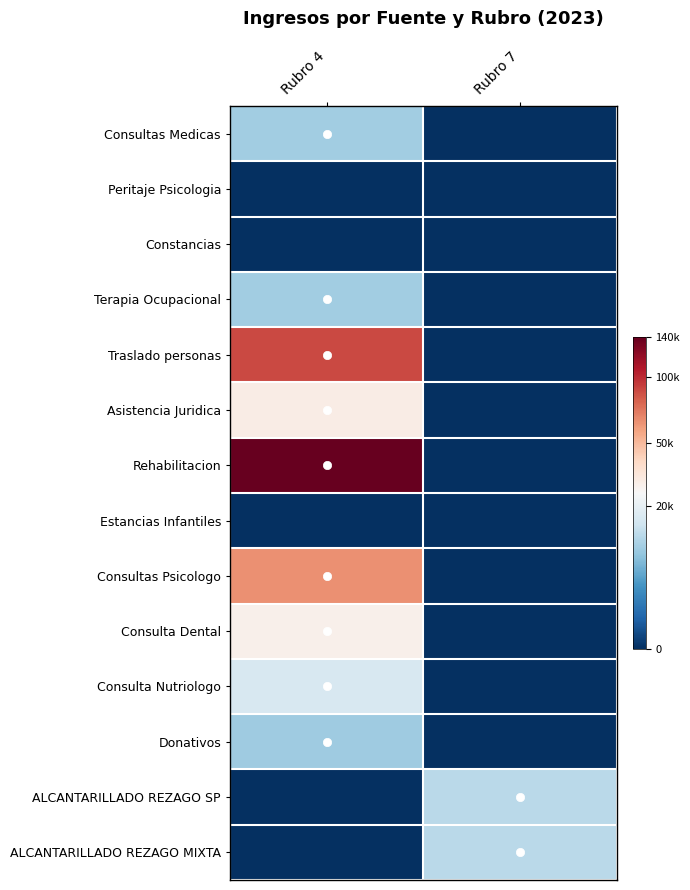

At how many categories does at least one series exceed 72783?

1